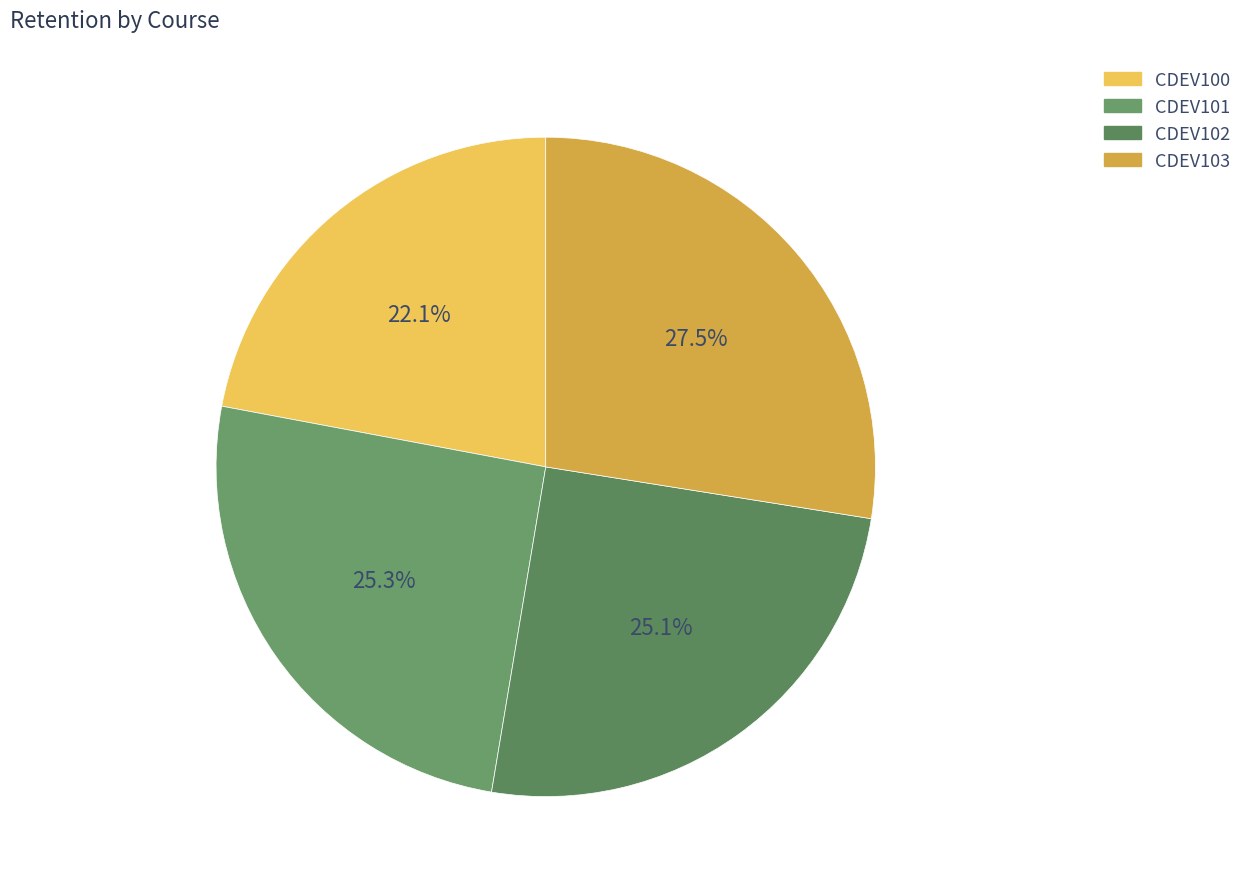

How many slices are in this pie chart?

4